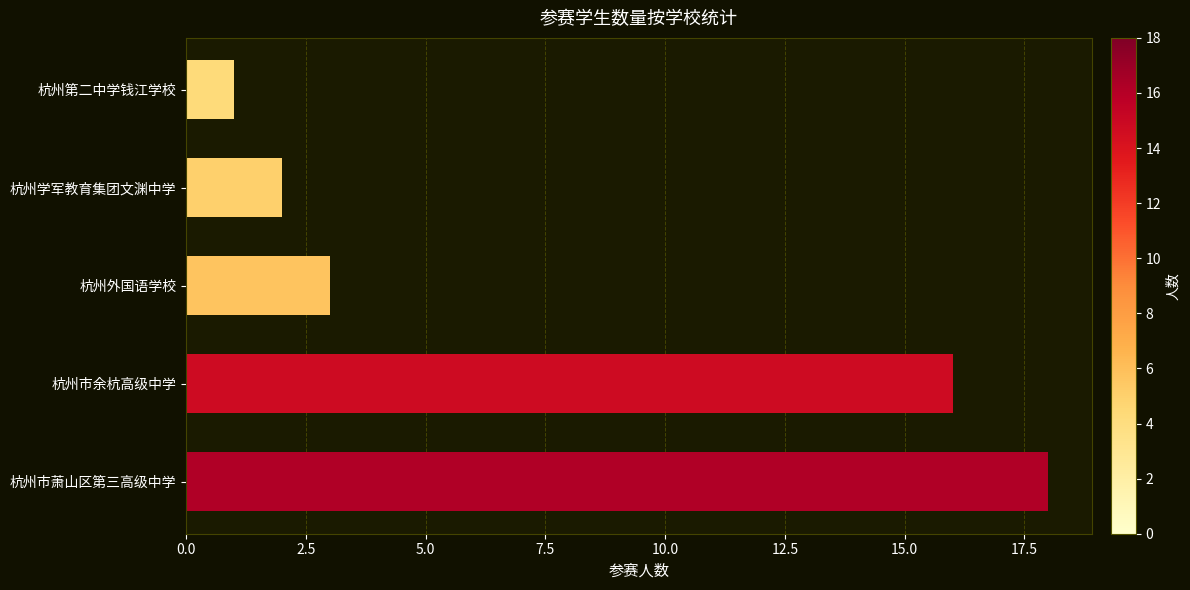

What is the approximate value at 杭州市余杭高级中学?

16